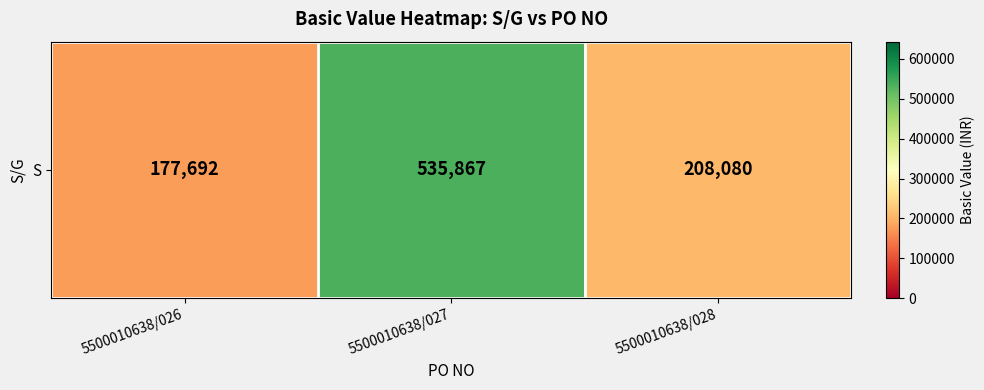

Reading left to right, list all the values displayed in this chart.

177692.5	535866.7	208080.0